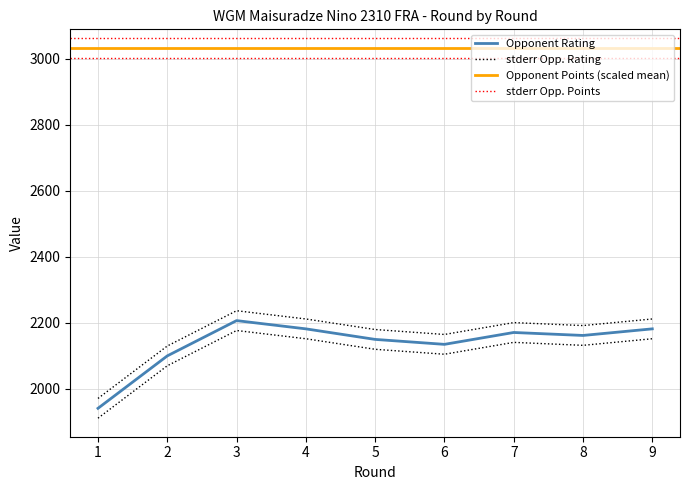

List the labels in order of Rating +/- value, largest first.

4, 8, 6, 2, 1, 3, 5, 9, 7